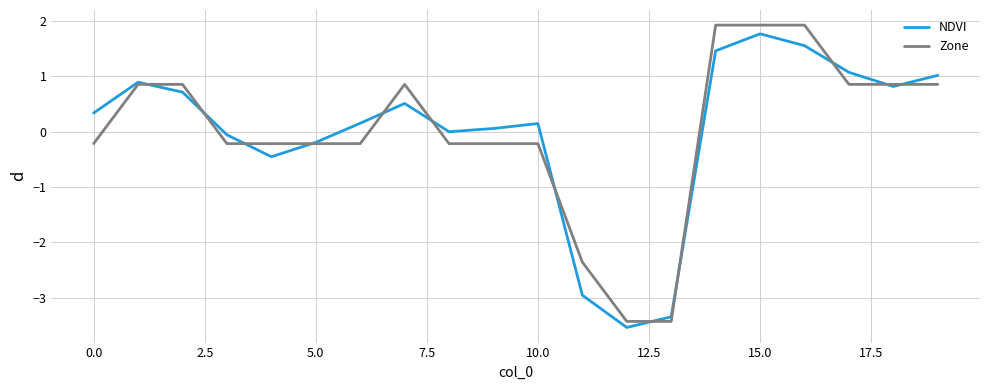

What is the minimum value for Zone?

-3.4